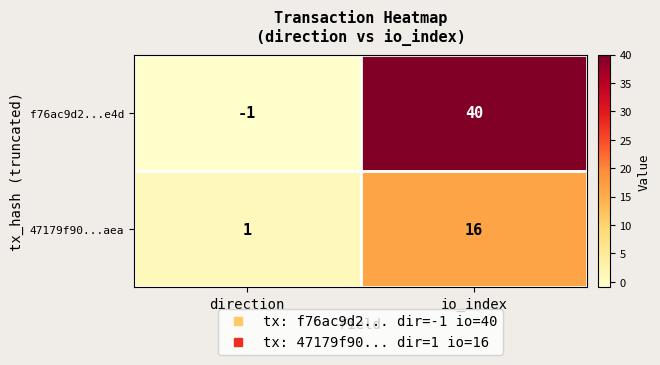

How many series are shown in this chart?

2